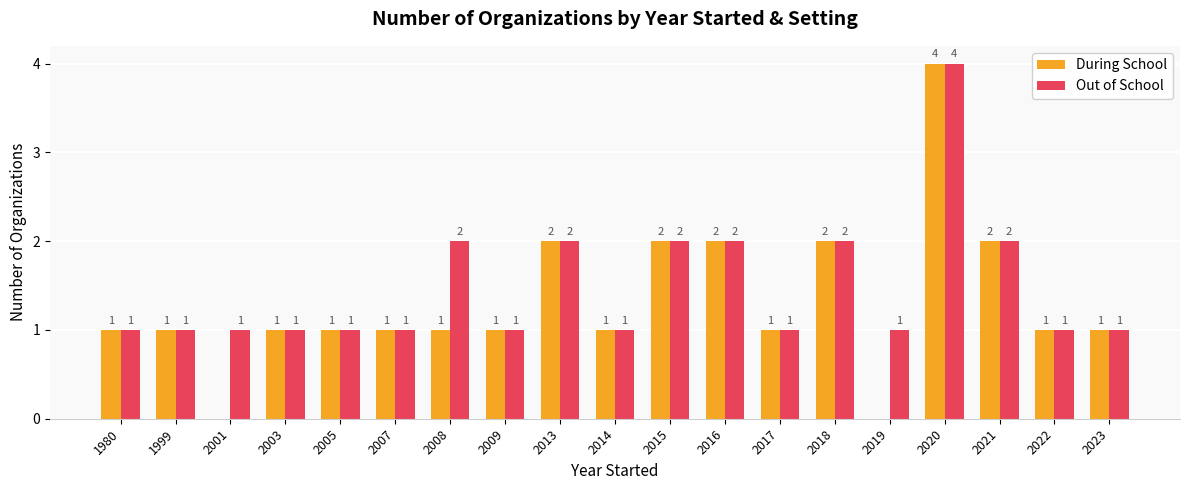

Reading left to right, list all the values displayed in this chart.

During School: 1	1	0	1	1	1	1	1	2	1	2	2	1	2	0	4	2	1	1
Out of School: 1	1	1	1	1	1	2	1	2	1	2	2	1	2	1	4	2	1	1